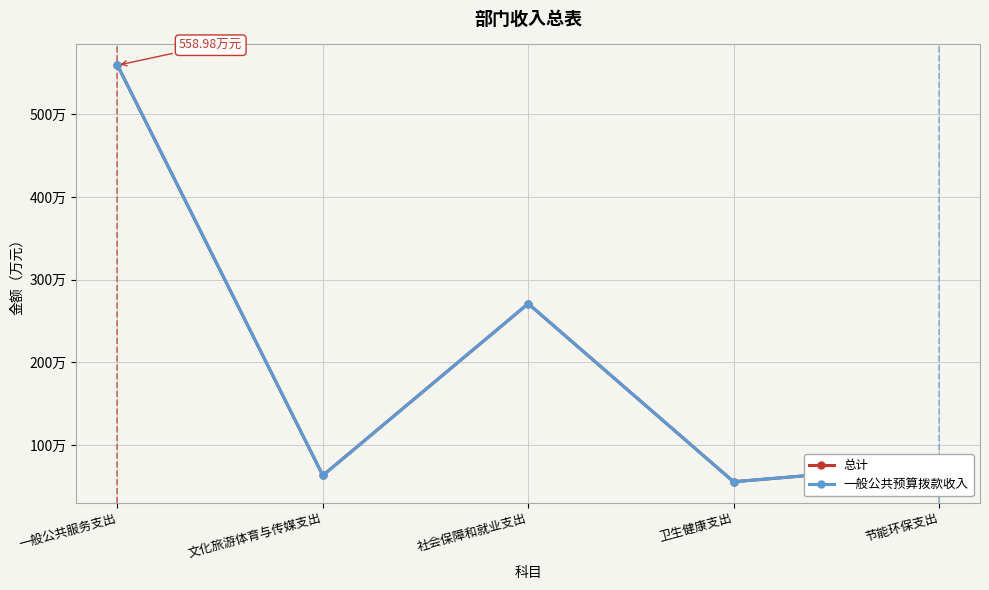

What is the value of the 总计 point at the 3rd from the left?

271.0